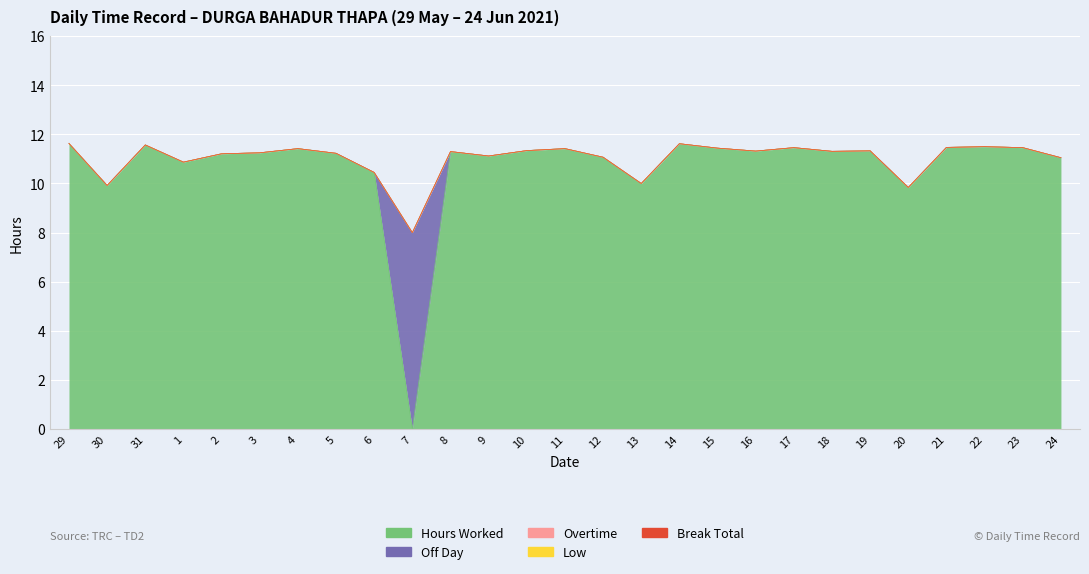

Reading left to right, extract all data points from this chart.

Hours Worked: 29=11.6	30=9.9	31=11.6	1=10.9	2=11.2	3=11.2	4=11.4	5=11.2	6=10.4	7=0.0	8=11.3	9=11.1	10=11.3	11=11.4	12=11.1	13=10.0	14=11.6	15=11.4	16=11.3	17=11.5	18=11.3	19=11.3	20=9.8	21=11.5	22=11.5	23=11.5	24=11.1
Break Total: 29=0.0	30=0.0	31=0.0	1=0.0	2=0.0	3=0.0	4=0.0	5=0.0	6=0.0	7=0.0	8=0.0	9=0.0	10=0.0	11=0.0	12=0.0	13=0.0	14=0.0	15=0.0	16=0.0	17=0.0	18=0.0	19=0.0	20=0.0	21=0.0	22=0.0	23=0.0	24=0.0
Overtime: 29=0.0	30=0.0	31=0.0	1=0.0	2=0.0	3=0.0	4=0.0	5=0.0	6=0.0	7=0.0	8=0.0	9=0.0	10=0.0	11=0.0	12=0.0	13=0.0	14=0.0	15=0.0	16=0.0	17=0.0	18=0.0	19=0.0	20=0.0	21=0.0	22=0.0	23=0.0	24=0.0
Low: 29=0.0	30=0.0	31=0.0	1=0.0	2=0.0	3=0.0	4=0.0	5=0.0	6=0.0	7=0.0	8=0.0	9=0.0	10=0.0	11=0.0	12=0.0	13=0.0	14=0.0	15=0.0	16=0.0	17=0.0	18=0.0	19=0.0	20=0.0	21=0.0	22=0.0	23=0.0	24=0.0
Off Day: 29=0.0	30=0.0	31=0.0	1=0.0	2=0.0	3=0.0	4=0.0	5=0.0	6=0.0	7=8.0	8=0.0	9=0.0	10=0.0	11=0.0	12=0.0	13=0.0	14=0.0	15=0.0	16=0.0	17=0.0	18=0.0	19=0.0	20=0.0	21=0.0	22=0.0	23=0.0	24=0.0